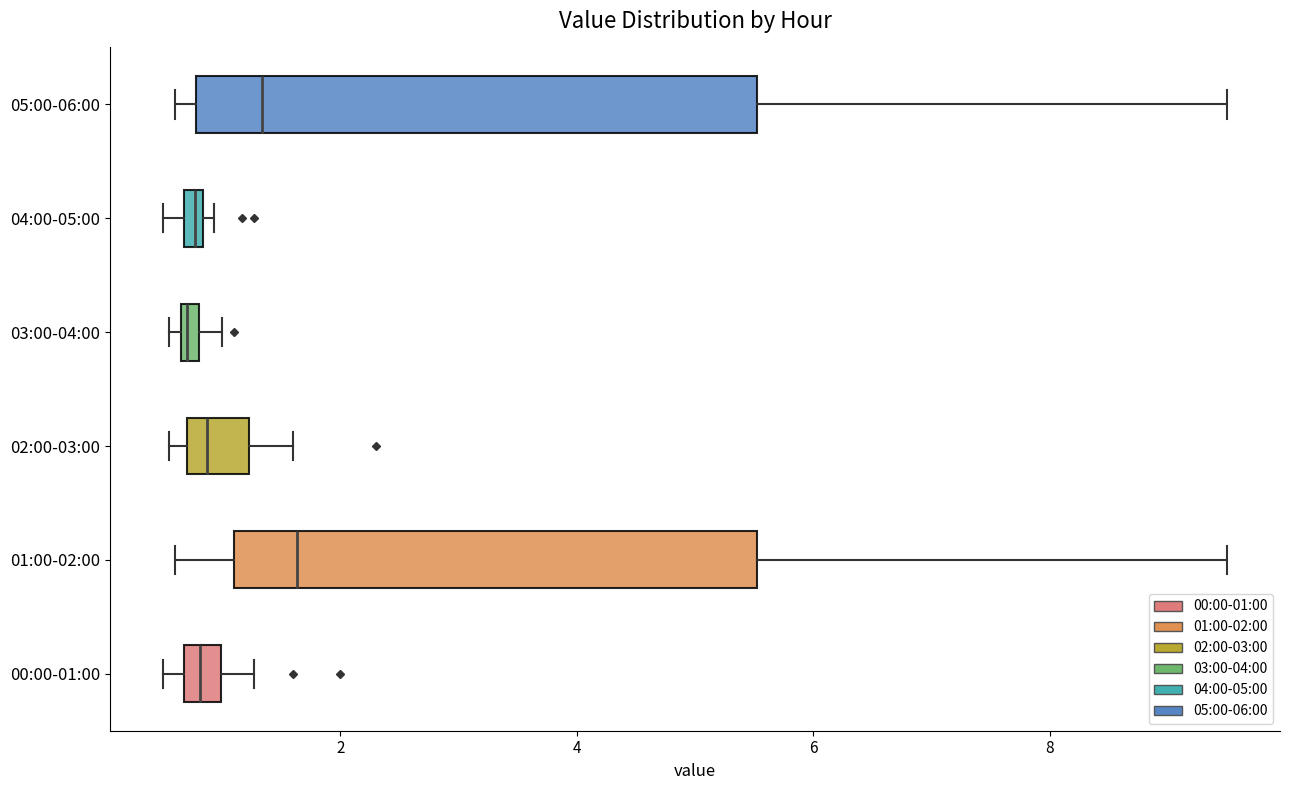

Where is the right edge of the box for 03:00-04:00 on the x-axis? The values are not printed on the chart, so give them approximately, as read against the axis.

0.8